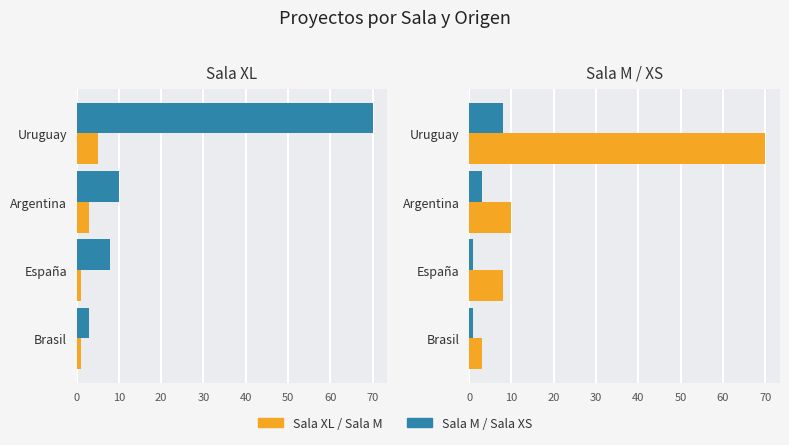

What is the average value of the Sala M series?

23